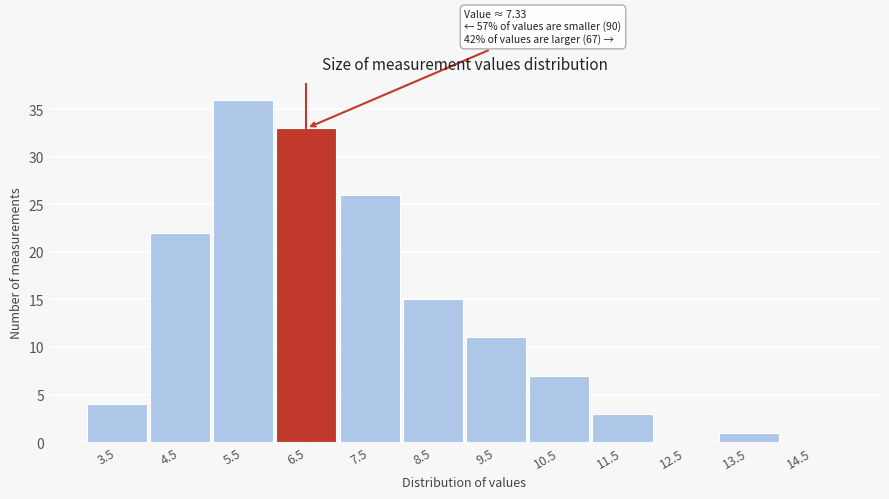

Reading left to right, list all the values displayed in this chart.

3.5=4	4.5=22	5.5=36	6.5=33	7.5=26	8.5=15	9.5=11	10.5=7	11.5=3	12.5=0	13.5=1	14.5=0